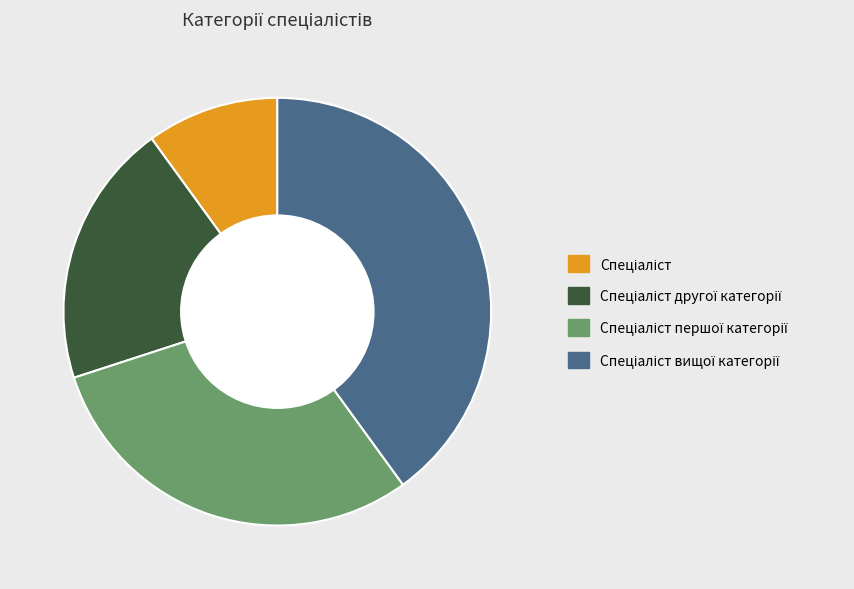

Is there a majority slice in this chart?

No